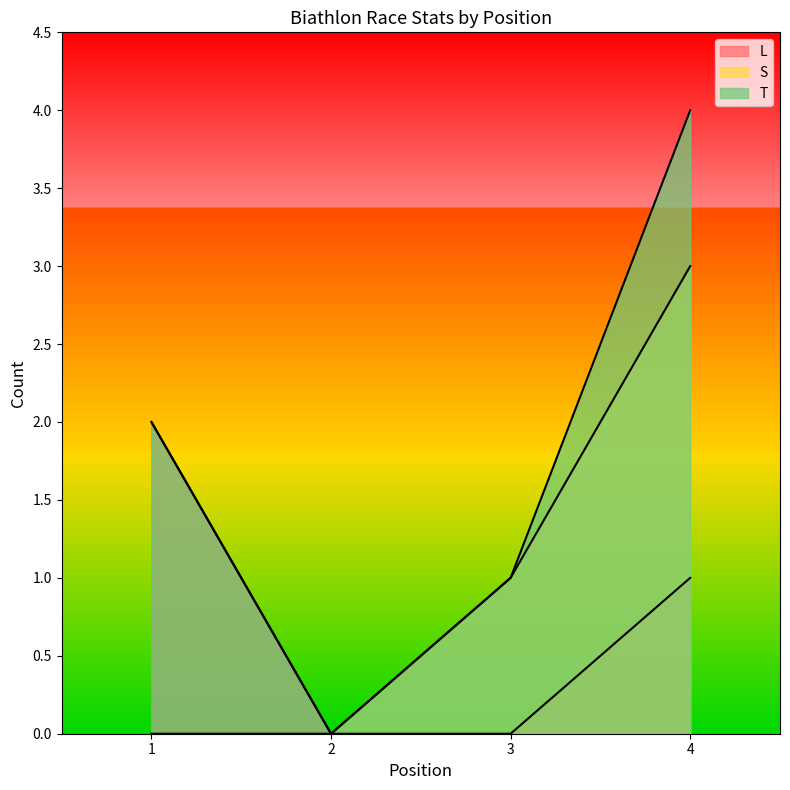

Is the value of T at 3 greater than the value of S at 4?

No